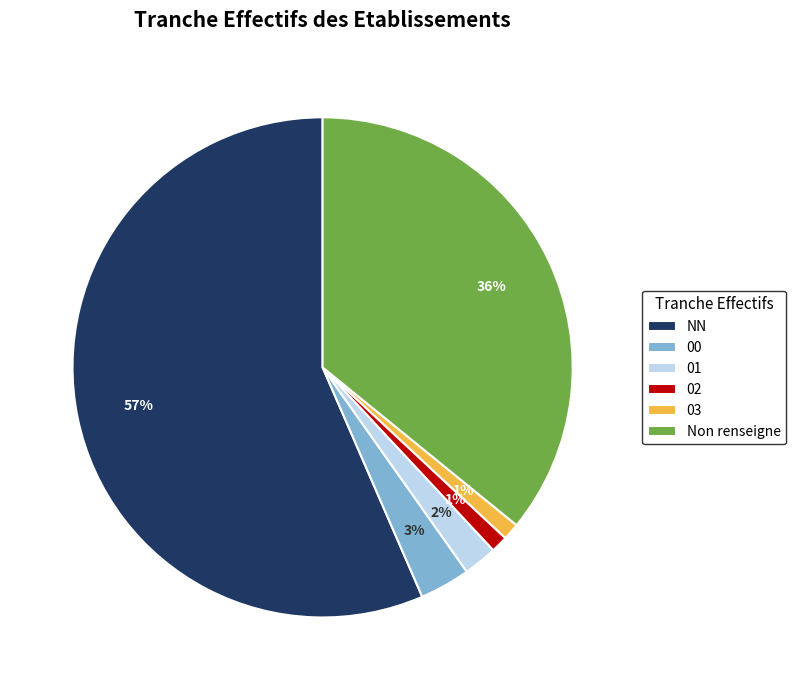

To the nearest percent, what percentage of the pie is 02?

1%